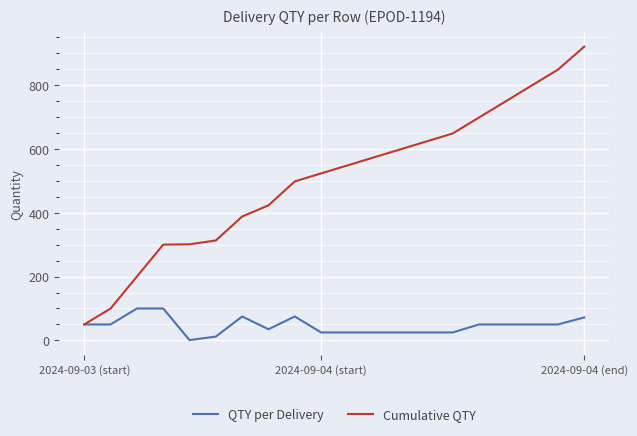

Which series has the widest spread of values?

Cumulative QTY